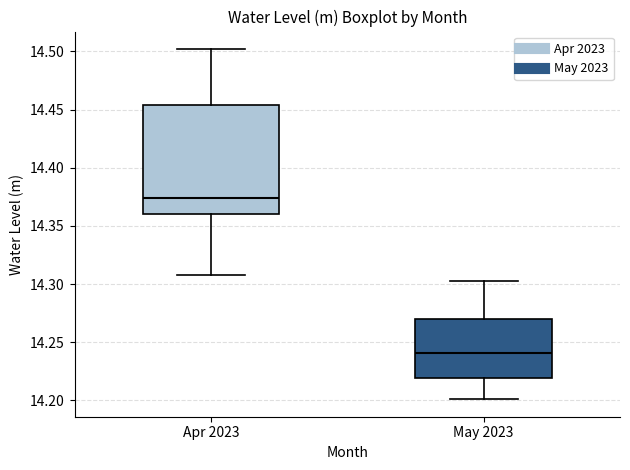

Where is the lower edge of the box for May 2023 on the y-axis? The values are not printed on the chart, so give them approximately, as read against the axis.

14.220